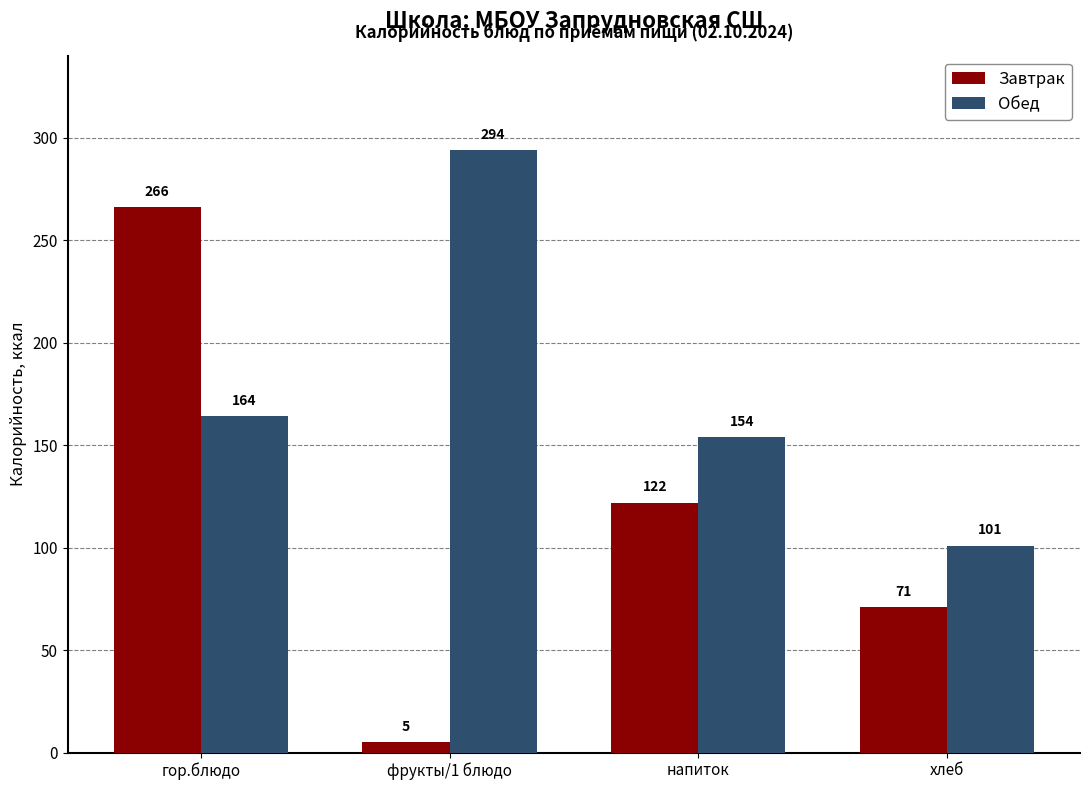

Reading left to right, transcribe all the data shown in this chart.

Завтрак: 266	5	122	71
Обед: 164	294	154	101